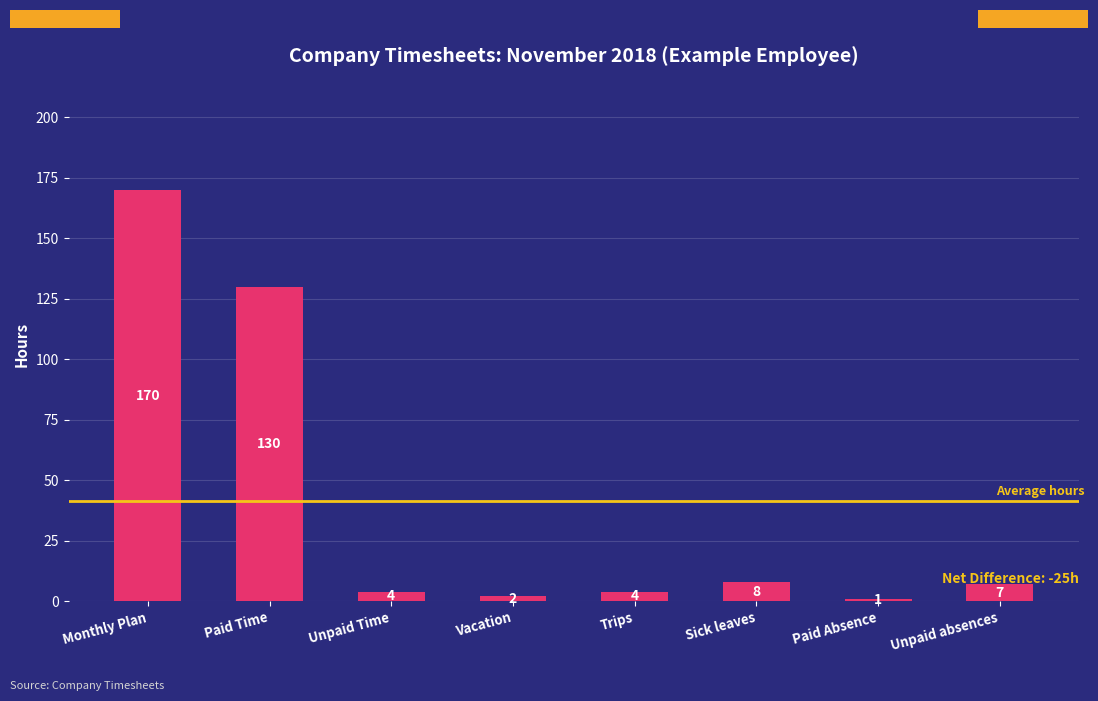

What is the greatest value displayed?

170